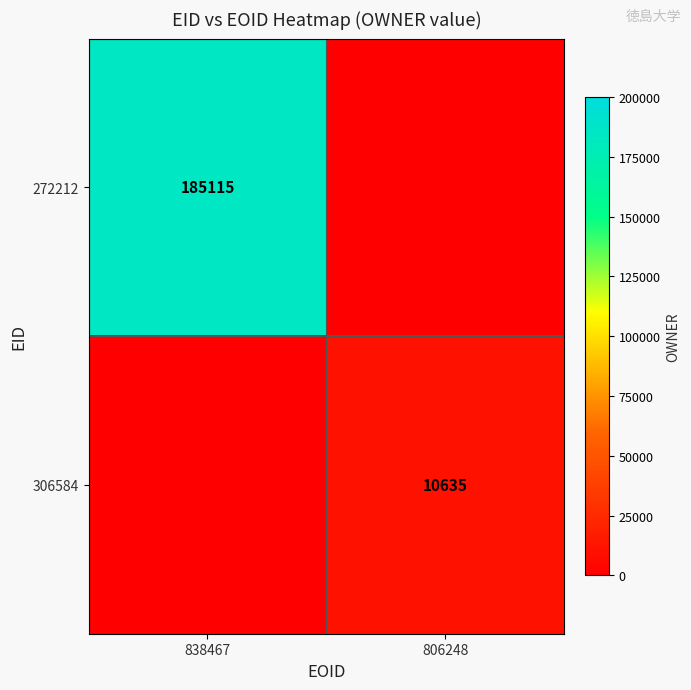

True or false: 272212 has a value of 185115 at 838467.

True